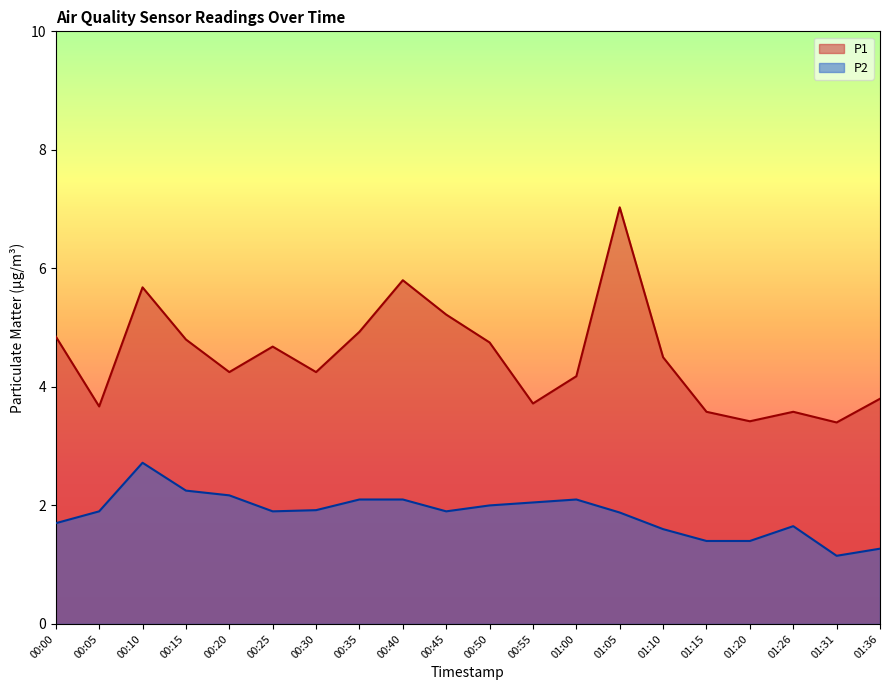

Which category has the highest value across all series?

01:05